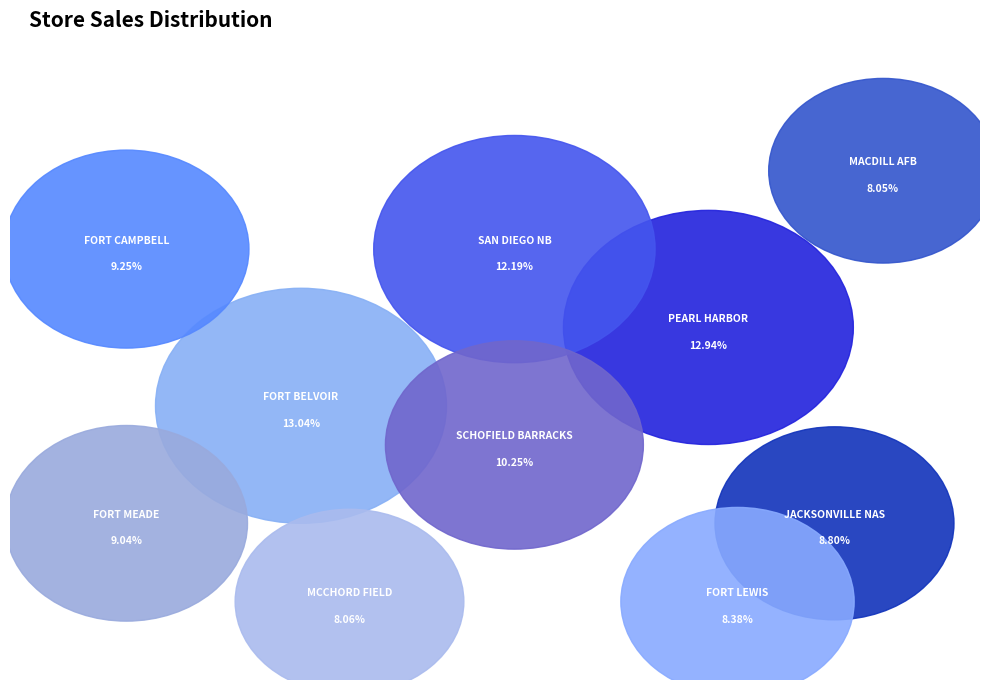

To the nearest percent, what percentage of the pie is FORT CAMPBELL?

9%